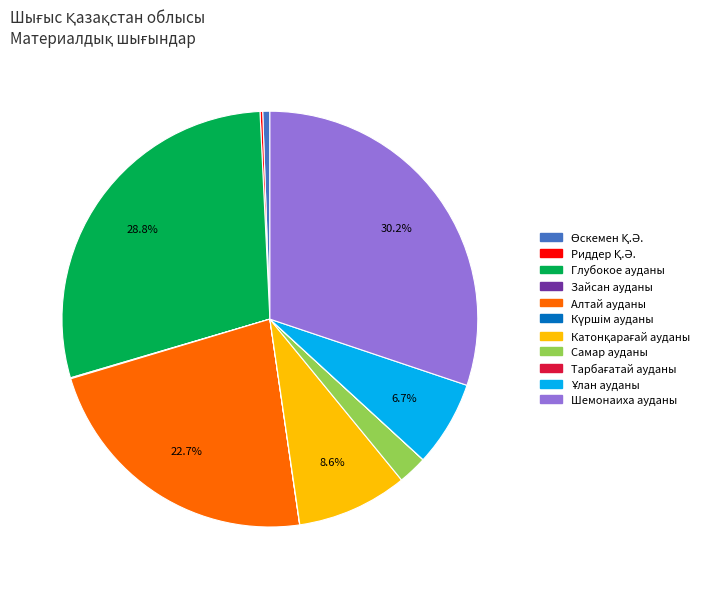

Which has a higher value, Самар ауданы or Шемонаиха ауданы?

Шемонаиха ауданы